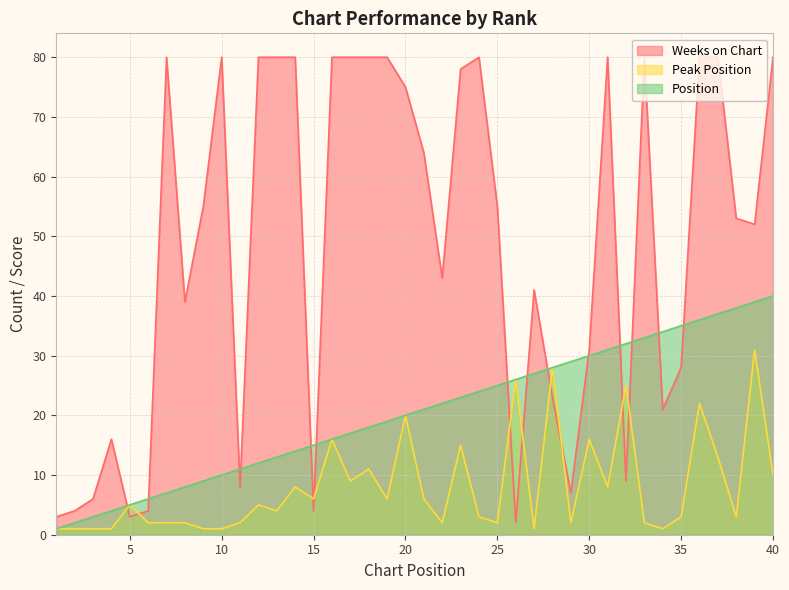

How many interior local valleys does the Weeks on Chart series have?

10